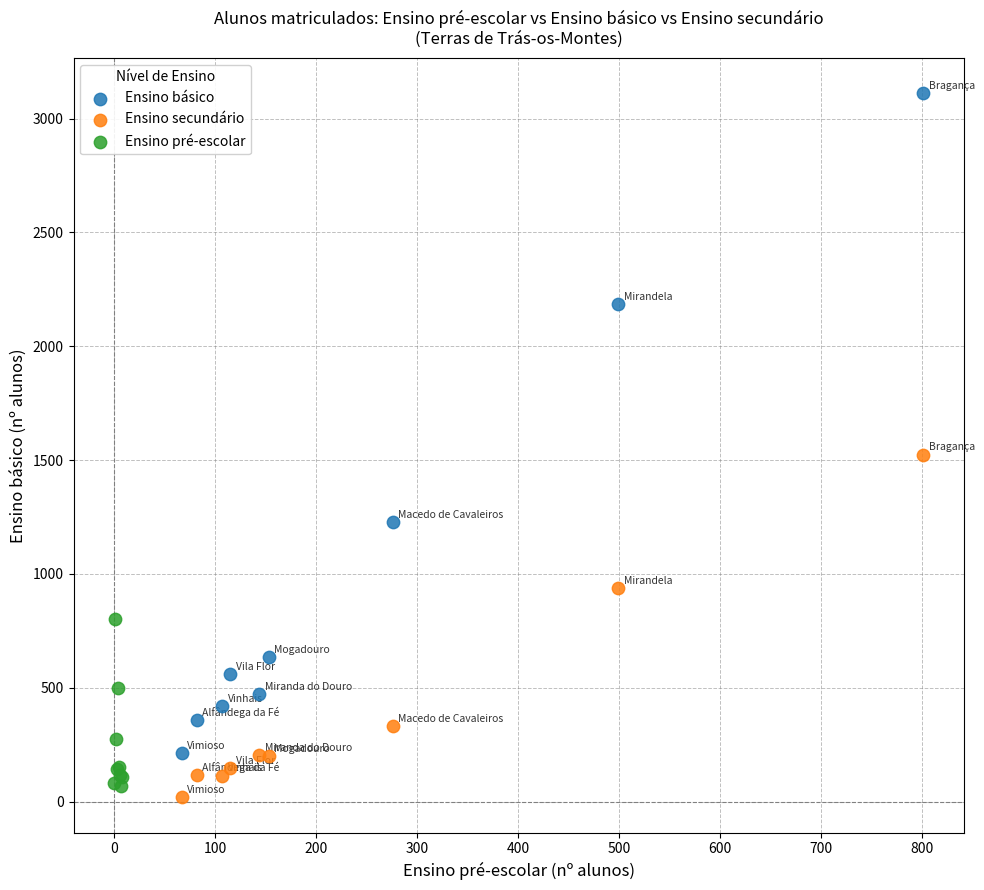

Which series has the widest spread of Y values?

Ensino básico